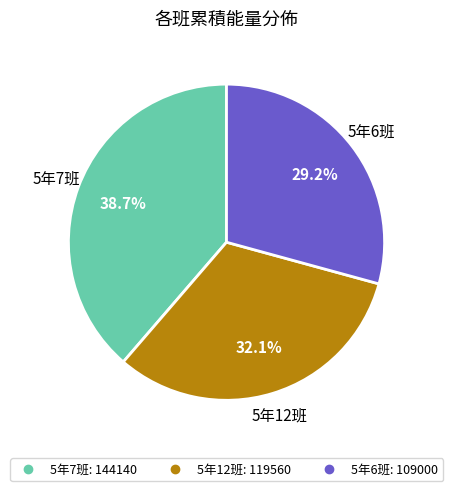

How many slices are in this pie chart?

3